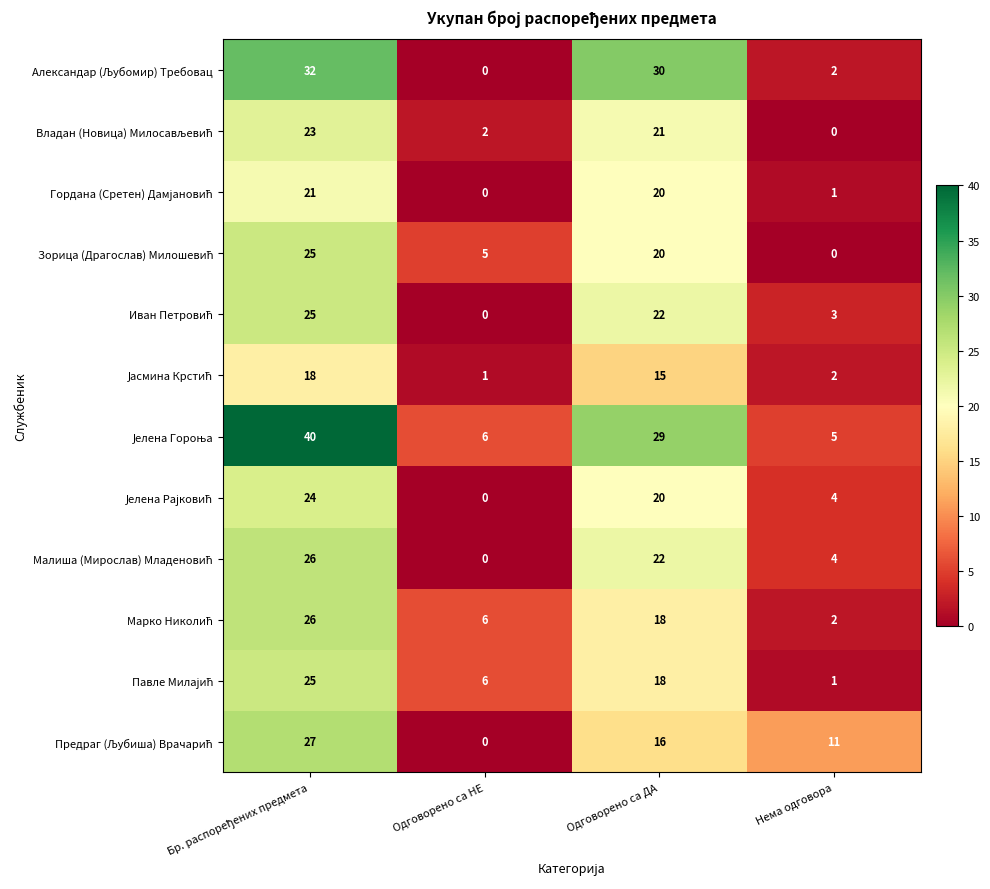

What is the spread (max minus min) of values at Нема одговора?

11